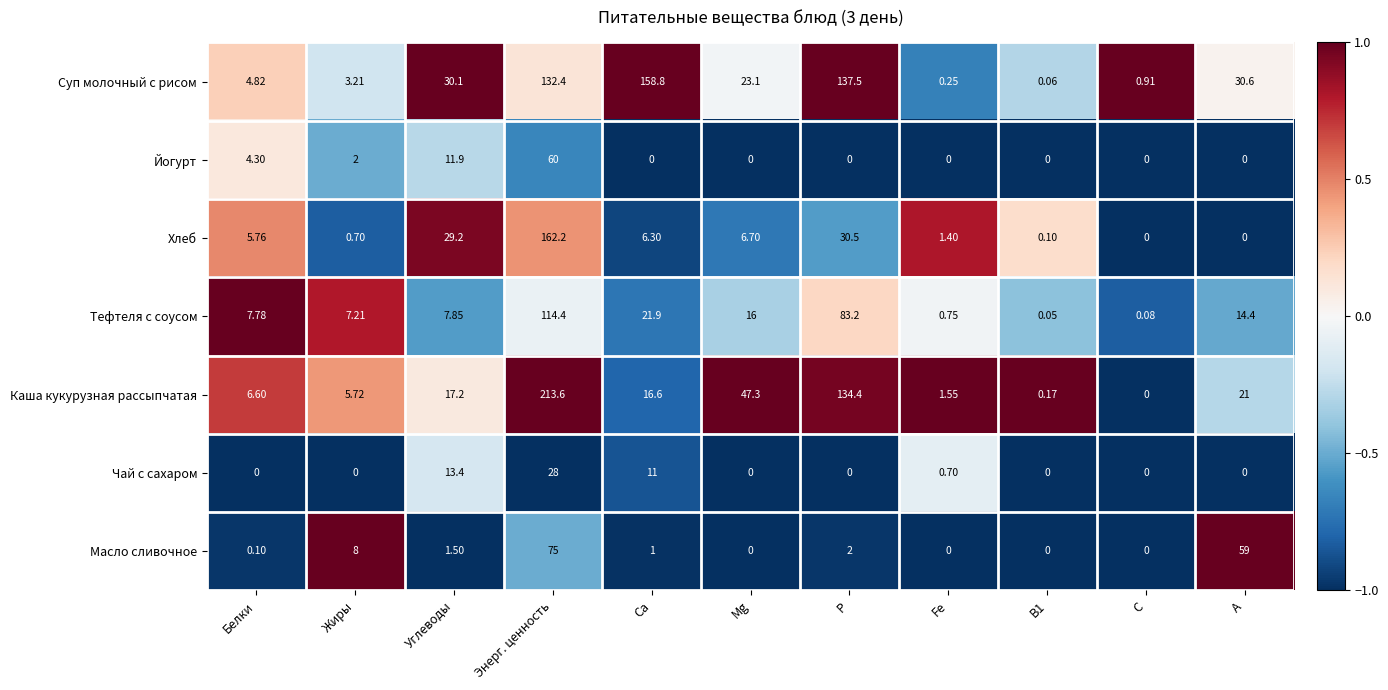

Which series has the largest total across all categories?

Суп молочный с рисом